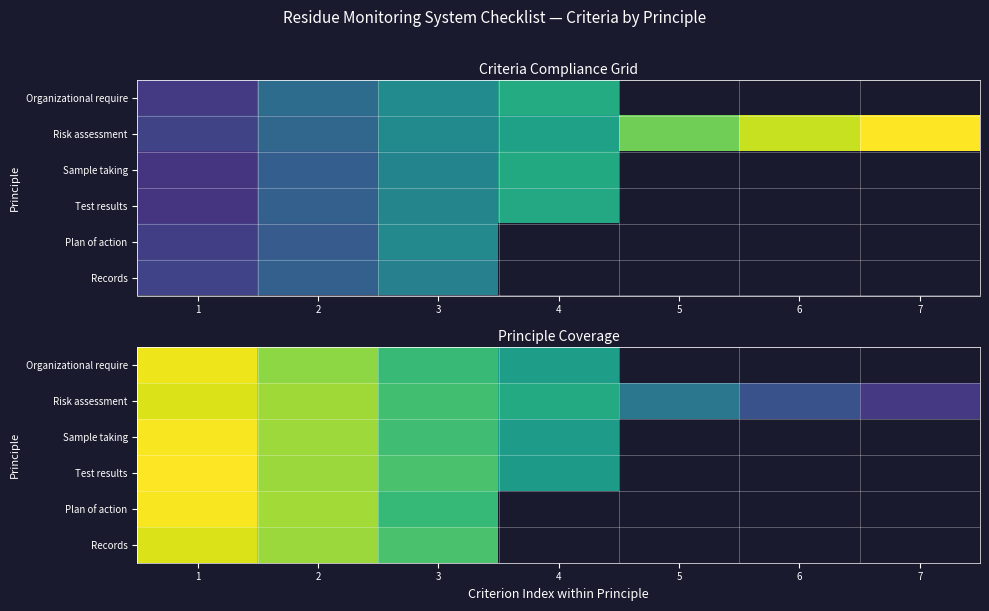

List the labels in order of Risk assessment value, smallest first.

7, 6, 5, 4, 3, 2, 1